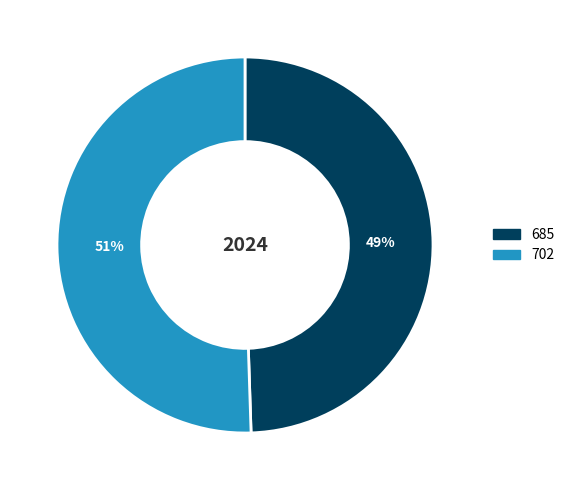

Rank the categories by value from highest to lowest.

702, 685